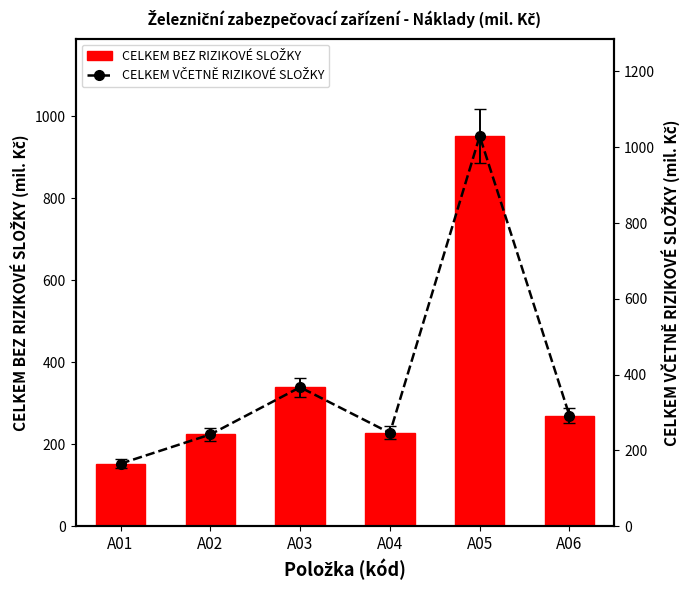

At which category is the sum across all series the highest?

A05